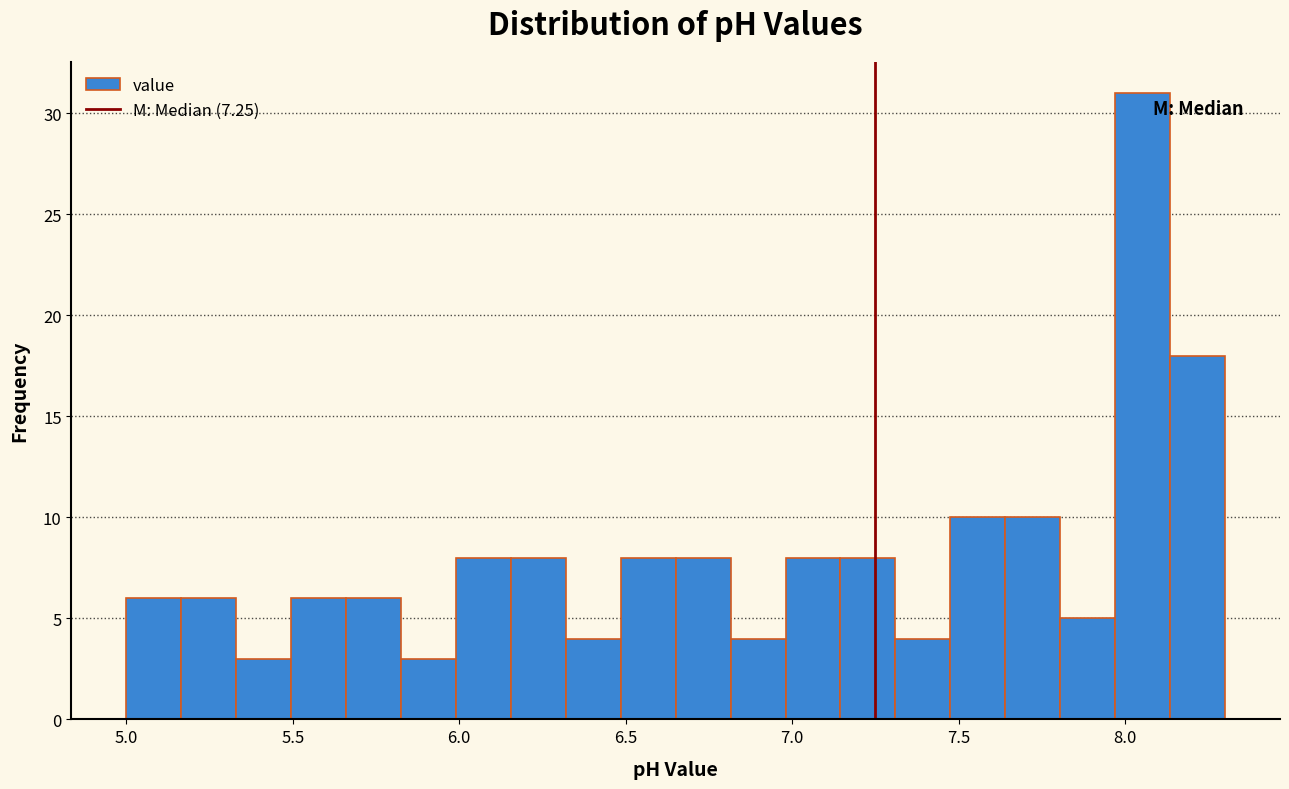

Read against the x-axis, roughly where is the centre of the tallest bar?

8.05